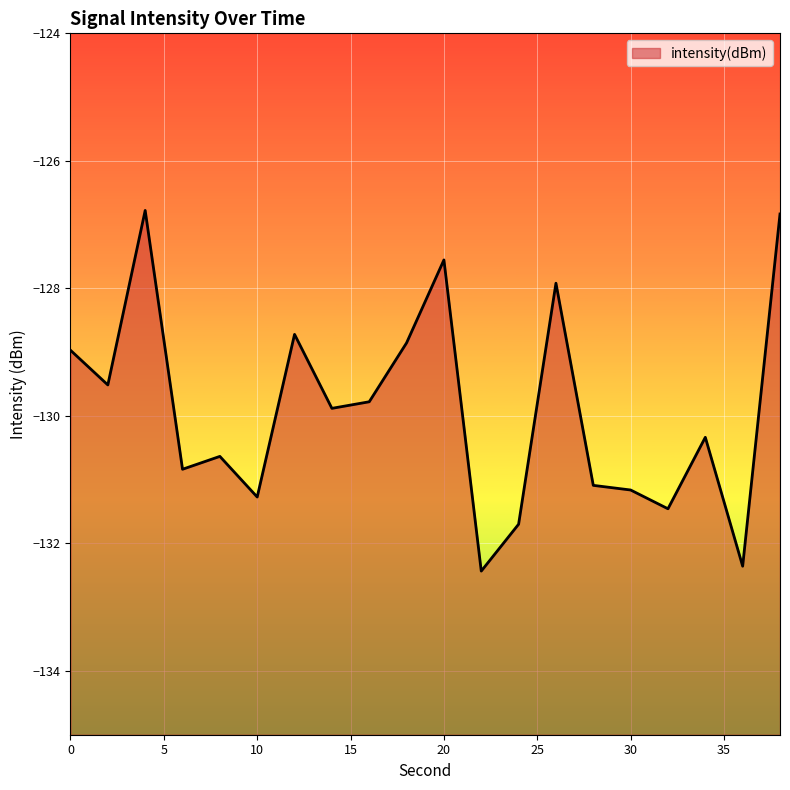

What is the change in value from 18 to 30?

-2.3